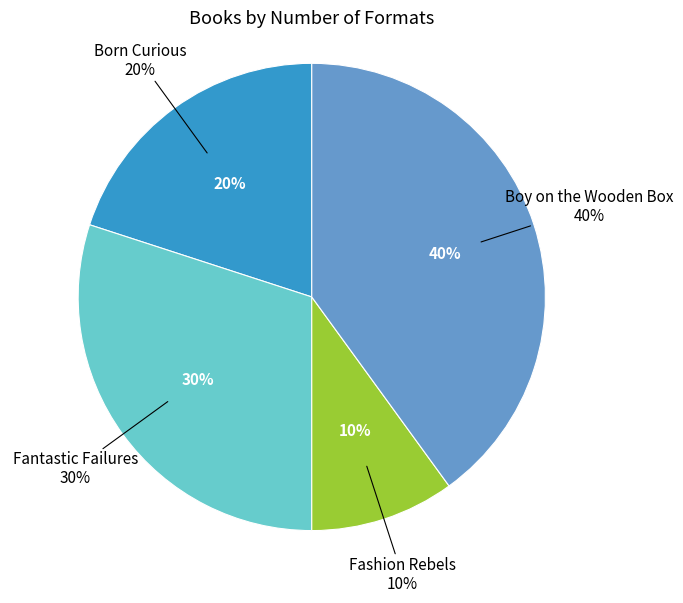

Count the number of slices in the pie.

4